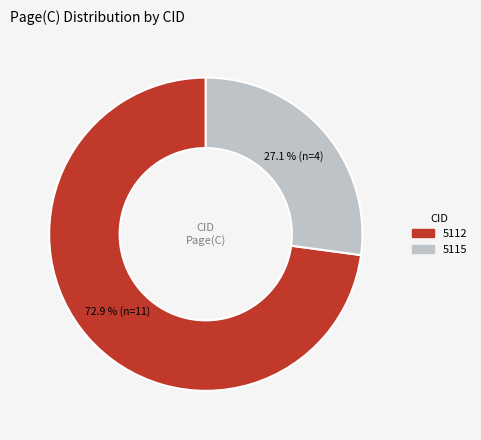

What is the ratio of the value at 5115 to the value at 5112?

0.4